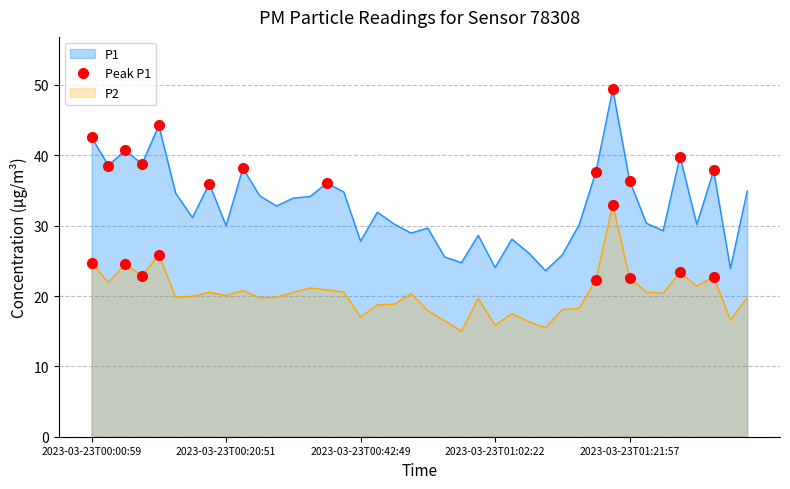

At which label does P2 reach its minimum?

2023-03-23T00:57:31